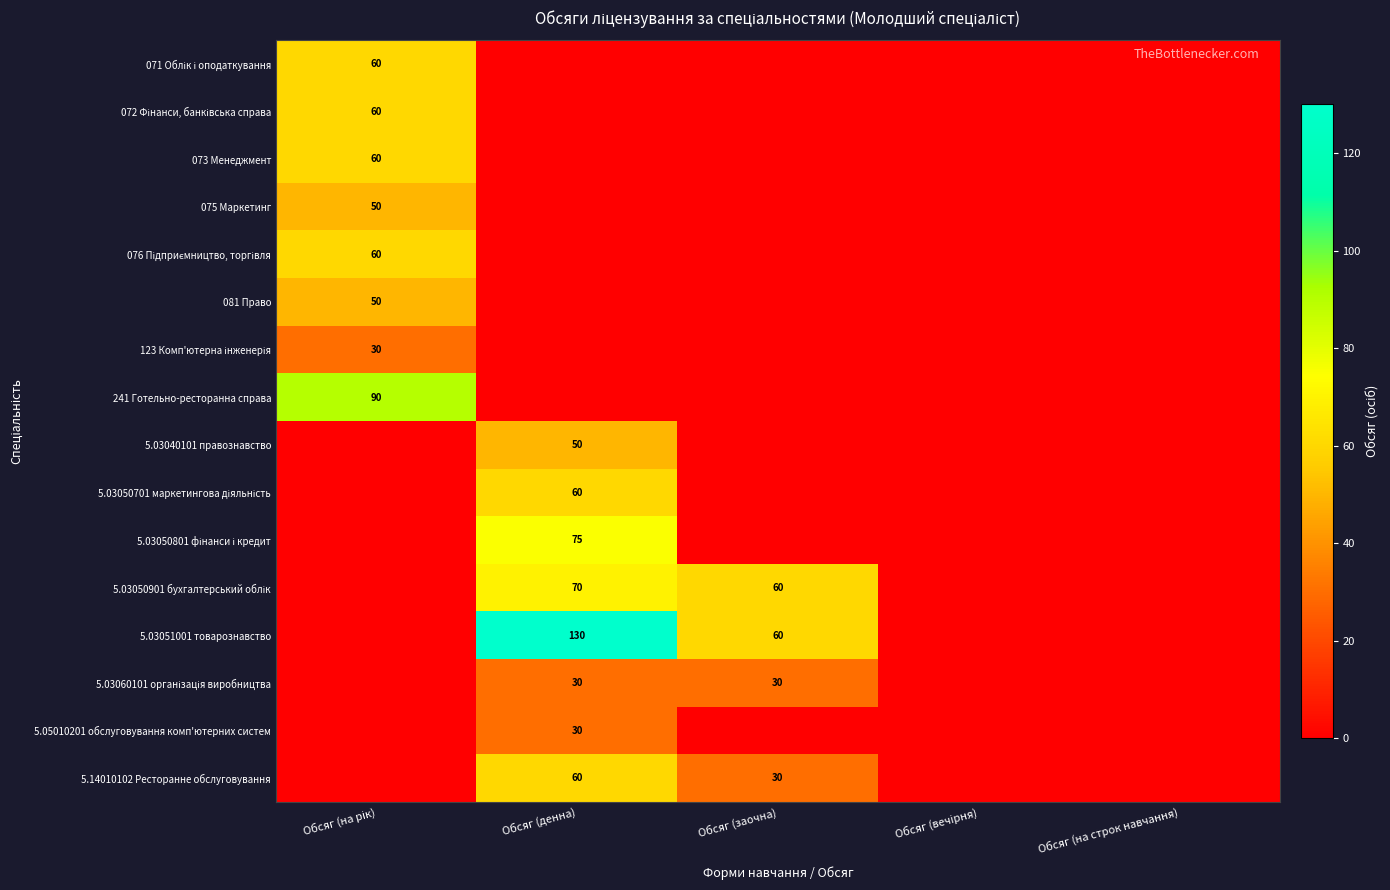

At which category is the sum across all series the highest?

Обсяг (денна)